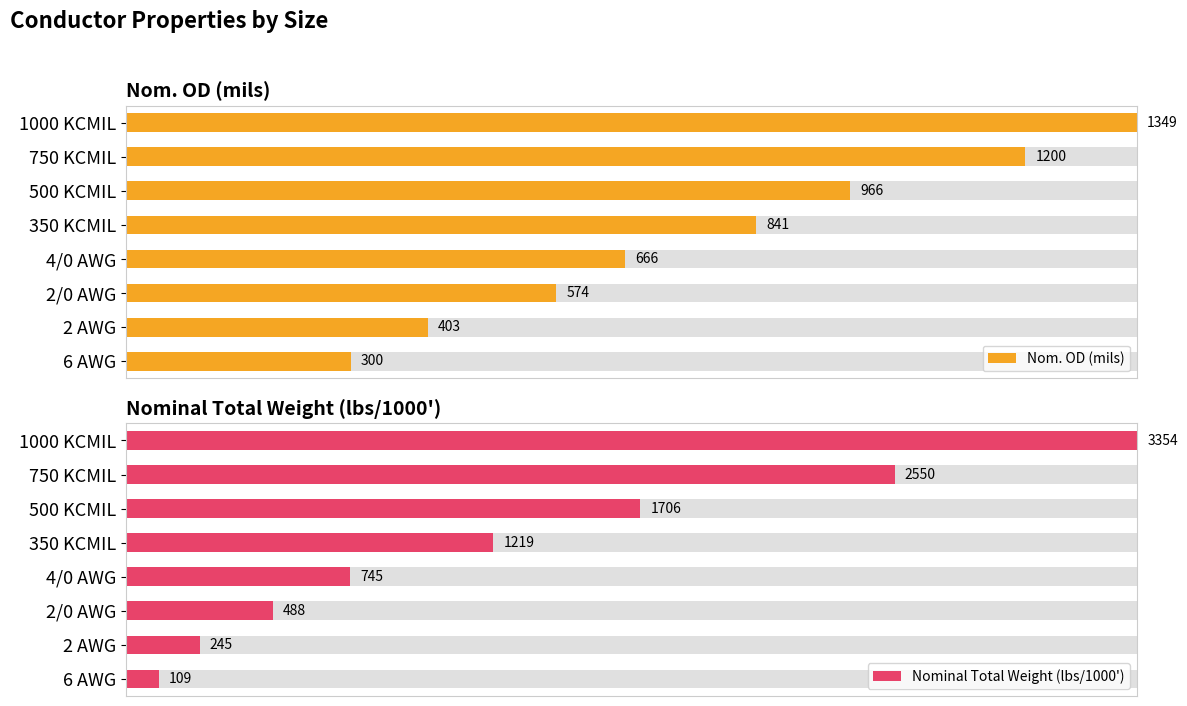

Rank the categories by Nominal Total Weight (lbs/1000') value from highest to lowest.

1000 KCMIL, 750 KCMIL, 500 KCMIL, 350 KCMIL, 4/0 AWG, 2/0 AWG, 2 AWG, 6 AWG